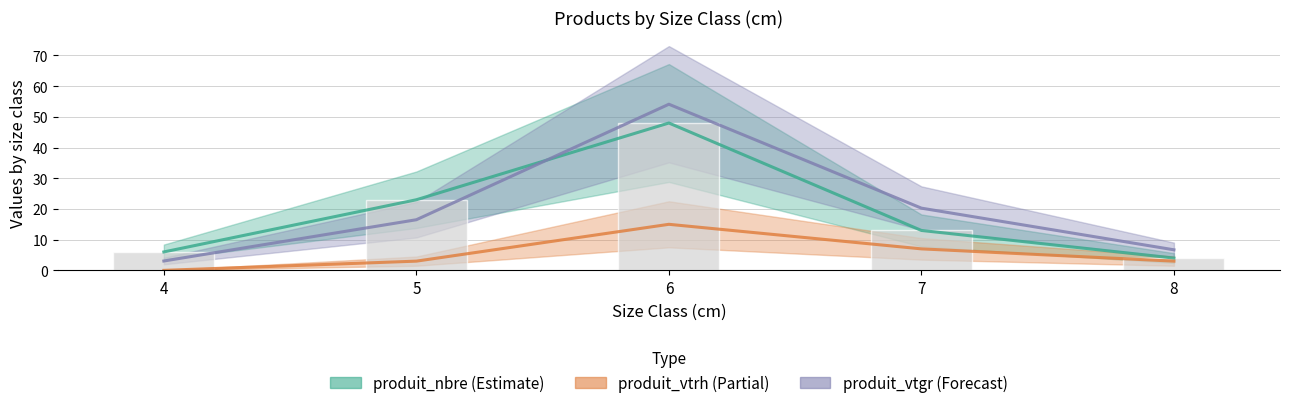

What is the maximum value shown in the chart?

54.1